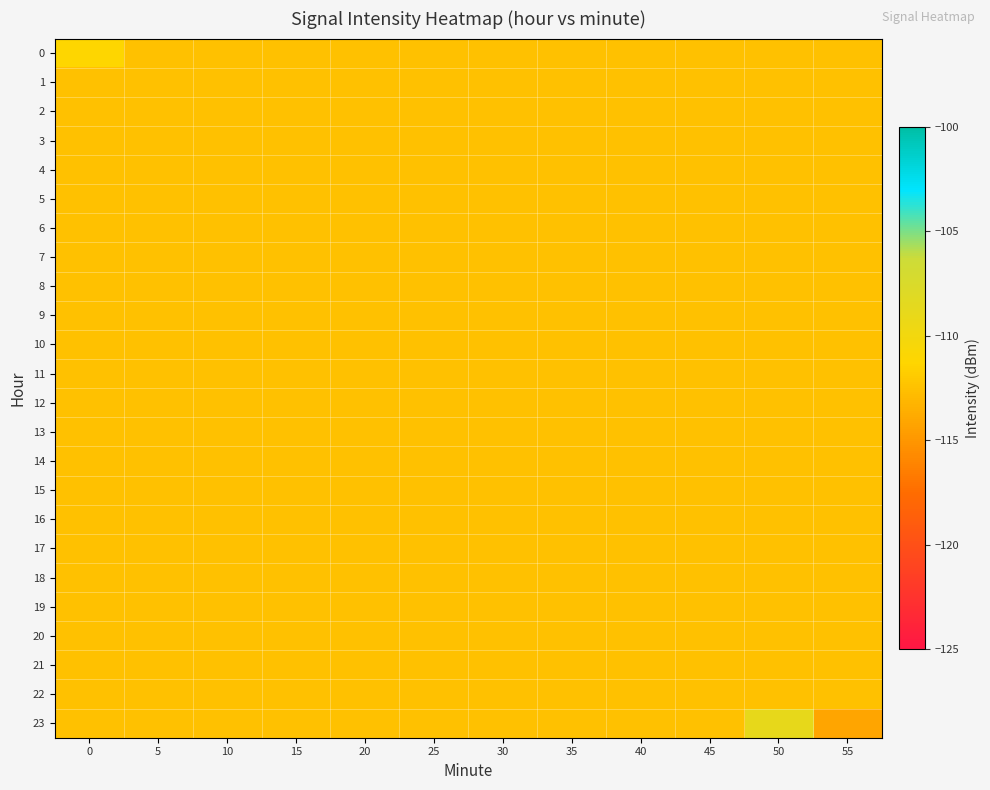

Reading right to left, extract all data points from this chart.

0: 55=-112.5	50=-112.5	45=-112.5	40=-112.5	35=-112.5	30=-112.5	25=-112.5	20=-112.5	15=-112.5	10=-112.5	5=-112.5	0=-111.2
1: 55=-112.5	50=-112.5	45=-112.5	40=-112.5	35=-112.5	30=-112.5	25=-112.5	20=-112.5	15=-112.5	10=-112.5	5=-112.5	0=-112.5
2: 55=-112.5	50=-112.5	45=-112.5	40=-112.5	35=-112.5	30=-112.5	25=-112.5	20=-112.5	15=-112.5	10=-112.5	5=-112.5	0=-112.5
3: 55=-112.5	50=-112.5	45=-112.5	40=-112.5	35=-112.5	30=-112.5	25=-112.5	20=-112.5	15=-112.5	10=-112.5	5=-112.5	0=-112.5
4: 55=-112.5	50=-112.5	45=-112.5	40=-112.5	35=-112.5	30=-112.5	25=-112.5	20=-112.5	15=-112.5	10=-112.5	5=-112.5	0=-112.5
5: 55=-112.5	50=-112.5	45=-112.5	40=-112.5	35=-112.5	30=-112.5	25=-112.5	20=-112.5	15=-112.5	10=-112.5	5=-112.5	0=-112.5
6: 55=-112.5	50=-112.5	45=-112.5	40=-112.5	35=-112.5	30=-112.5	25=-112.5	20=-112.5	15=-112.5	10=-112.5	5=-112.5	0=-112.5
7: 55=-112.5	50=-112.5	45=-112.5	40=-112.5	35=-112.5	30=-112.5	25=-112.5	20=-112.5	15=-112.5	10=-112.5	5=-112.5	0=-112.5
8: 55=-112.5	50=-112.5	45=-112.5	40=-112.5	35=-112.5	30=-112.5	25=-112.5	20=-112.5	15=-112.5	10=-112.5	5=-112.5	0=-112.5
9: 55=-112.5	50=-112.5	45=-112.5	40=-112.5	35=-112.5	30=-112.5	25=-112.5	20=-112.5	15=-112.5	10=-112.5	5=-112.5	0=-112.5
10: 55=-112.5	50=-112.5	45=-112.5	40=-112.5	35=-112.5	30=-112.5	25=-112.5	20=-112.5	15=-112.5	10=-112.5	5=-112.5	0=-112.5
11: 55=-112.5	50=-112.5	45=-112.5	40=-112.5	35=-112.5	30=-112.5	25=-112.5	20=-112.5	15=-112.5	10=-112.5	5=-112.5	0=-112.5
12: 55=-112.5	50=-112.5	45=-112.5	40=-112.5	35=-112.5	30=-112.5	25=-112.5	20=-112.5	15=-112.5	10=-112.5	5=-112.5	0=-112.5
13: 55=-112.5	50=-112.5	45=-112.5	40=-112.5	35=-112.5	30=-112.5	25=-112.5	20=-112.5	15=-112.5	10=-112.5	5=-112.5	0=-112.5
14: 55=-112.5	50=-112.5	45=-112.5	40=-112.5	35=-112.5	30=-112.5	25=-112.5	20=-112.5	15=-112.5	10=-112.5	5=-112.5	0=-112.5
15: 55=-112.5	50=-112.5	45=-112.5	40=-112.5	35=-112.5	30=-112.5	25=-112.5	20=-112.5	15=-112.5	10=-112.5	5=-112.5	0=-112.5
16: 55=-112.5	50=-112.5	45=-112.5	40=-112.5	35=-112.5	30=-112.5	25=-112.5	20=-112.5	15=-112.5	10=-112.5	5=-112.5	0=-112.5
17: 55=-112.5	50=-112.5	45=-112.5	40=-112.5	35=-112.5	30=-112.5	25=-112.5	20=-112.5	15=-112.5	10=-112.5	5=-112.5	0=-112.5
18: 55=-112.5	50=-112.5	45=-112.5	40=-112.5	35=-112.5	30=-112.5	25=-112.5	20=-112.5	15=-112.5	10=-112.5	5=-112.5	0=-112.5
19: 55=-112.5	50=-112.5	45=-112.5	40=-112.5	35=-112.5	30=-112.5	25=-112.5	20=-112.5	15=-112.5	10=-112.5	5=-112.5	0=-112.5
20: 55=-112.5	50=-112.5	45=-112.5	40=-112.5	35=-112.5	30=-112.5	25=-112.5	20=-112.5	15=-112.5	10=-112.5	5=-112.5	0=-112.5
21: 55=-112.5	50=-112.5	45=-112.5	40=-112.5	35=-112.5	30=-112.5	25=-112.5	20=-112.5	15=-112.5	10=-112.5	5=-112.5	0=-112.5
22: 55=-112.5	50=-112.5	45=-112.5	40=-112.5	35=-112.5	30=-112.5	25=-112.5	20=-112.5	15=-112.5	10=-112.5	5=-112.5	0=-112.5
23: 55=-114.1	50=-108.9	45=-112.5	40=-112.5	35=-112.5	30=-112.5	25=-112.5	20=-112.5	15=-112.5	10=-112.5	5=-112.5	0=-112.5